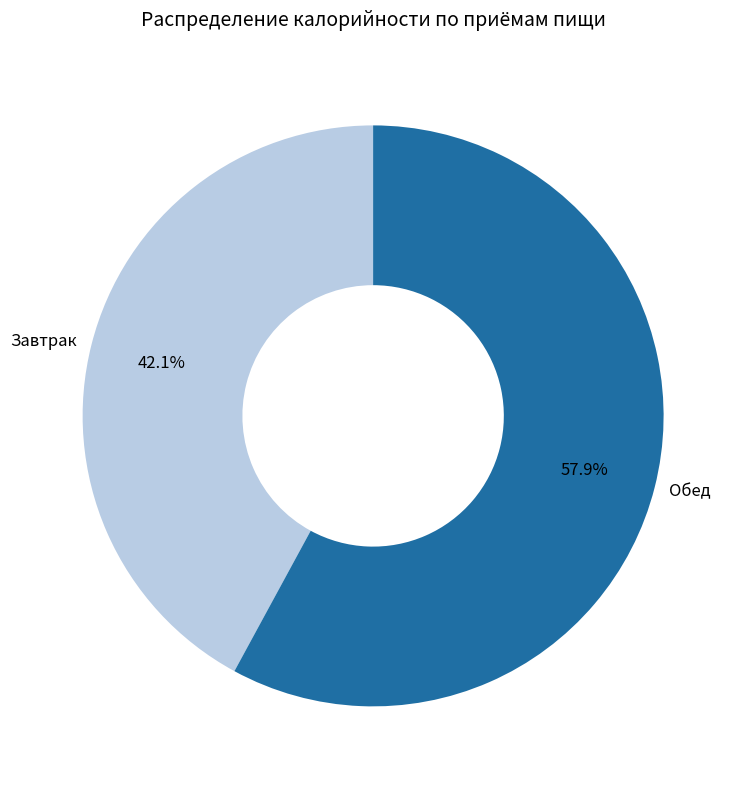

What is the ratio of the value at Обед to the value at Завтрак?

1.4